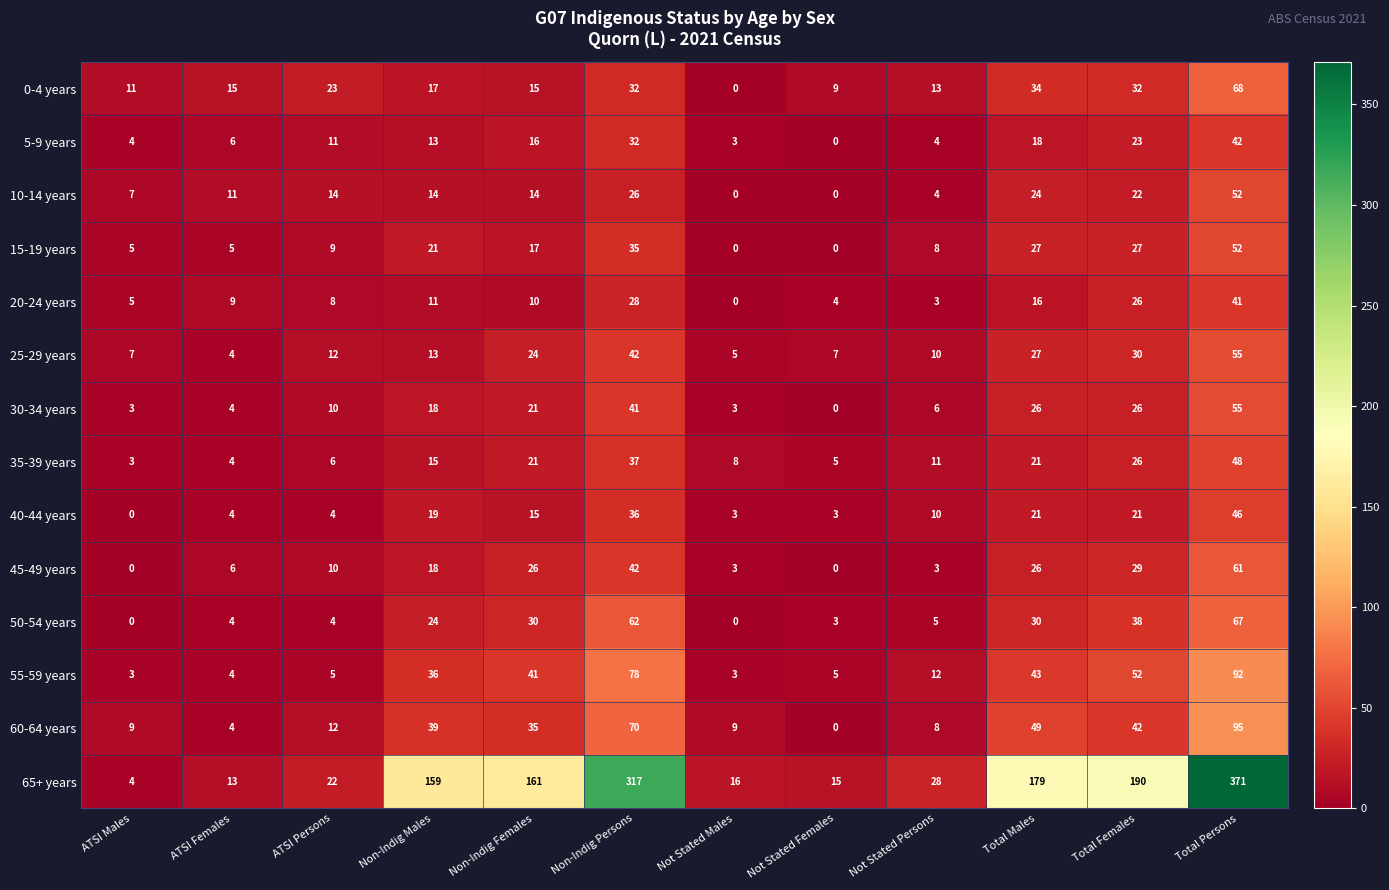

The value of 0-4 years at Non-Indig Males is 17. True or false?

True